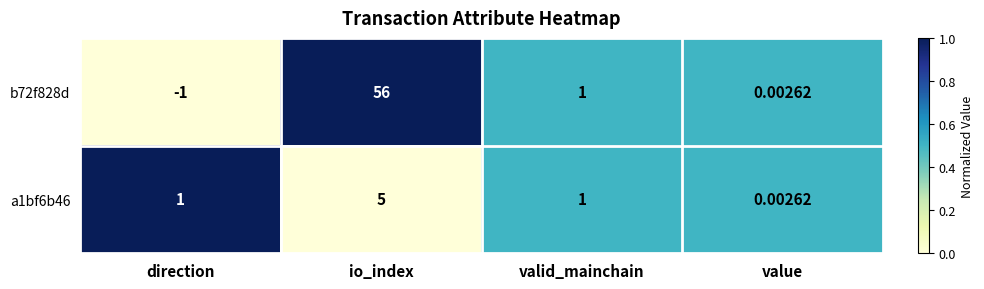

List the labels in order of b72f828d value, smallest first.

direction, value, valid_mainchain, io_index